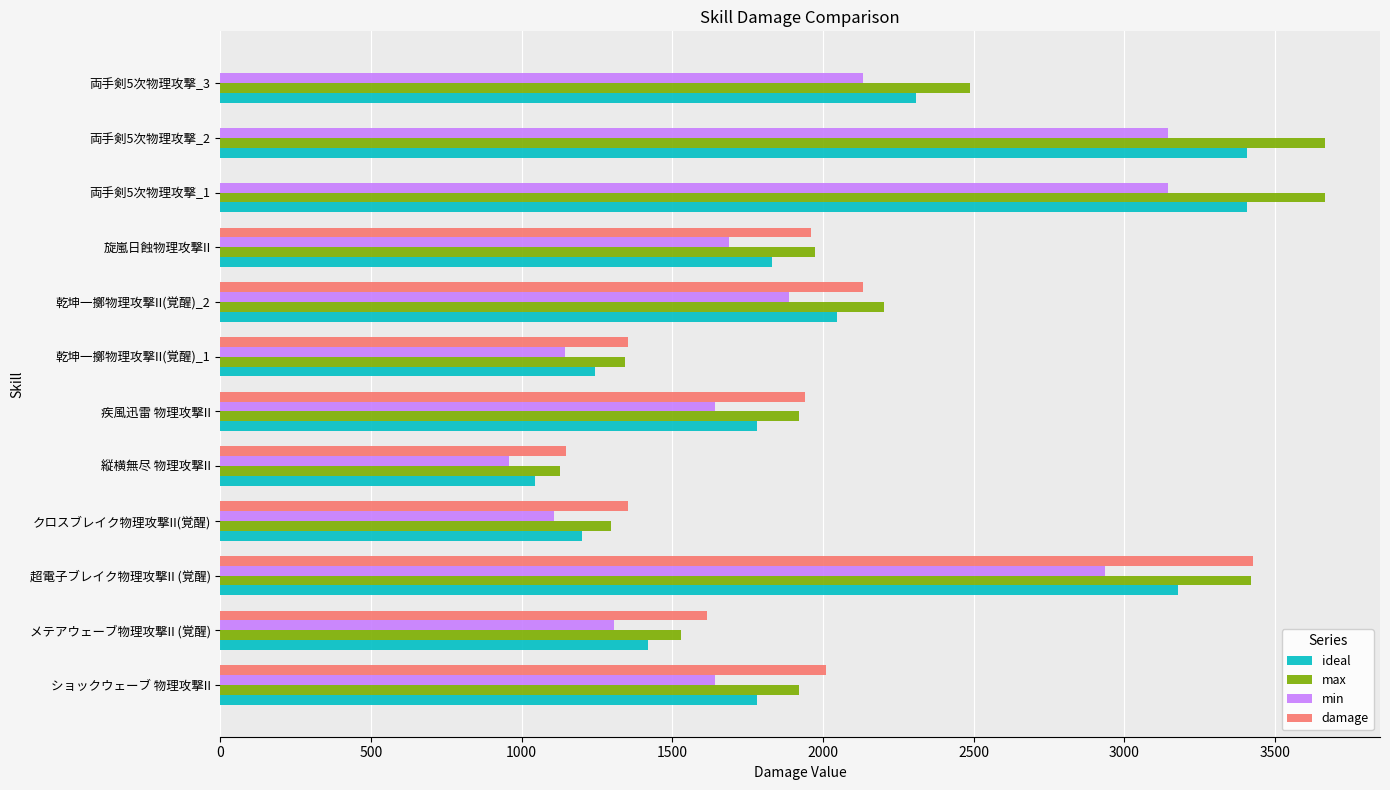

What is the sum of the min values at 縦横無尽 物理攻撃II and 乾坤一擲物理攻撃II(覚醒)_2?

2846.8